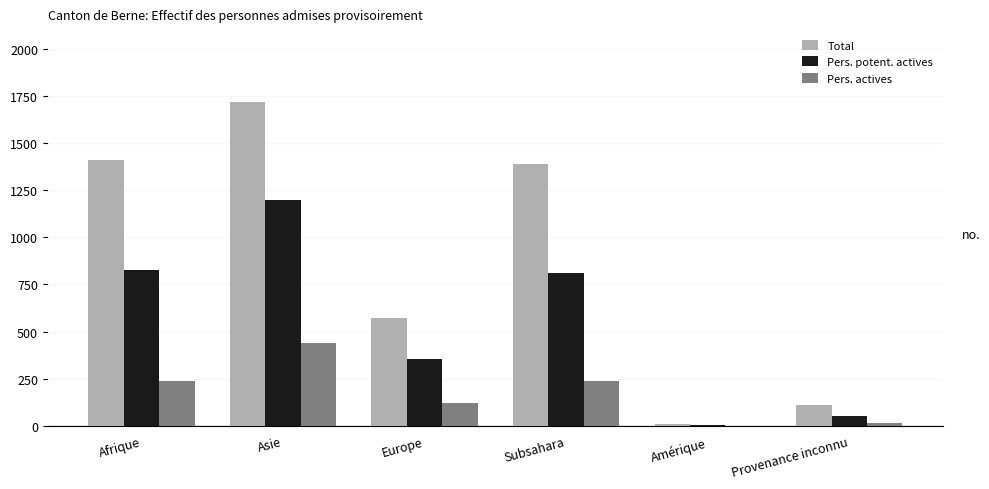

Is it true that Total equals 391 at Europe?

False